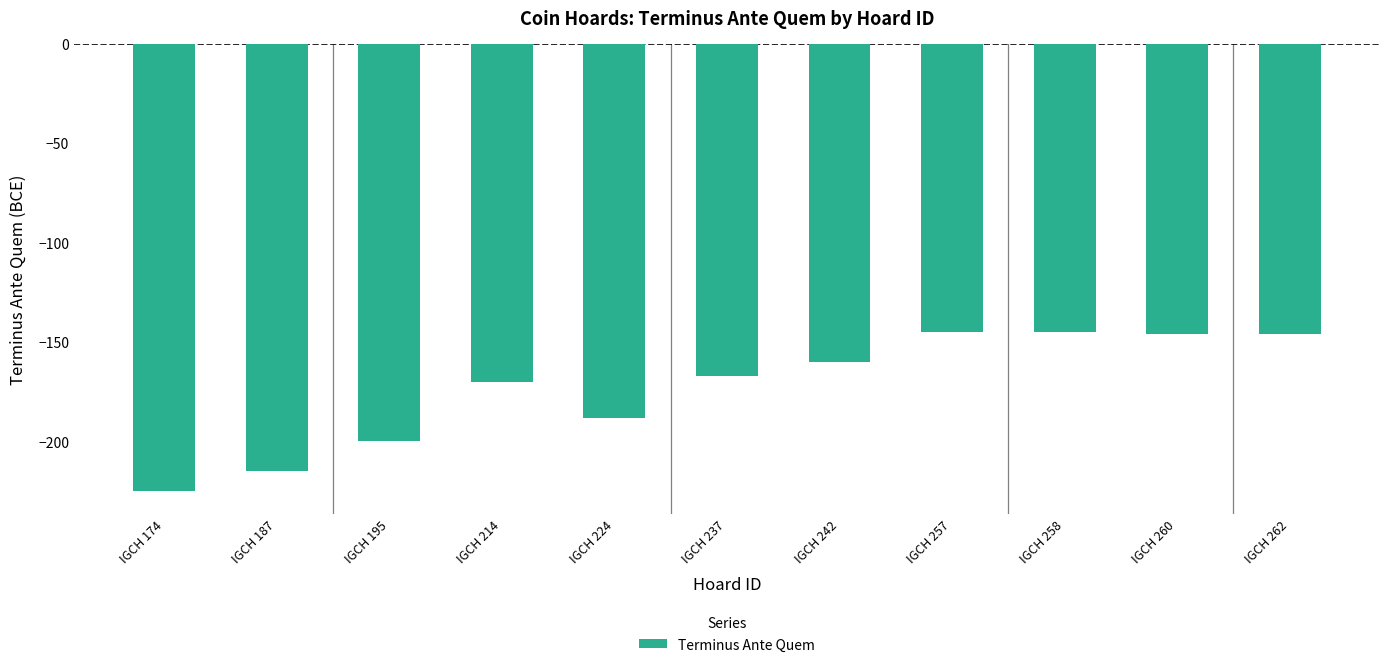

The value at IGCH 195 is -262. True or false?

False